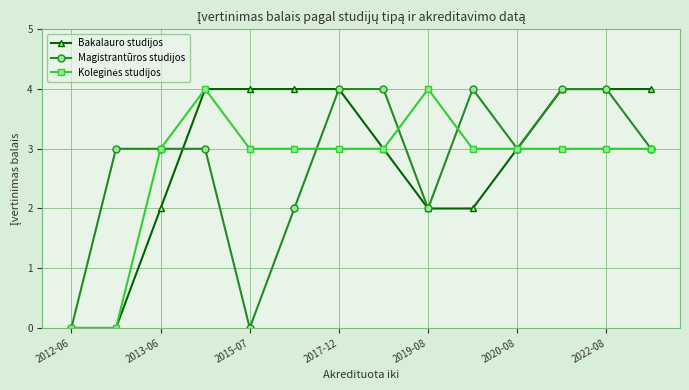

True or false: Magistrantūros studijos has more than 0 points higher than both neighbors.

True